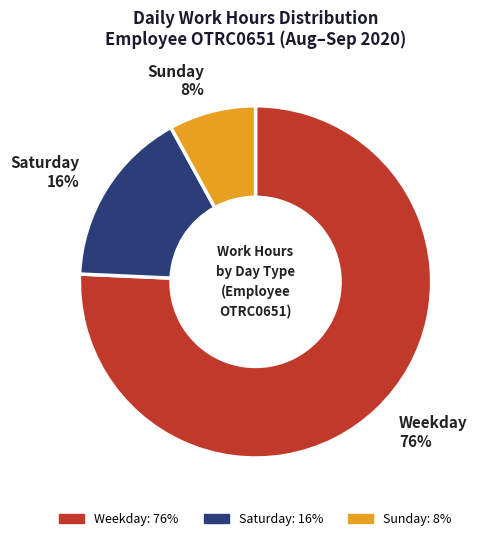

To the nearest percent, what is the difference between the largest and smallest slice percentages?

68%